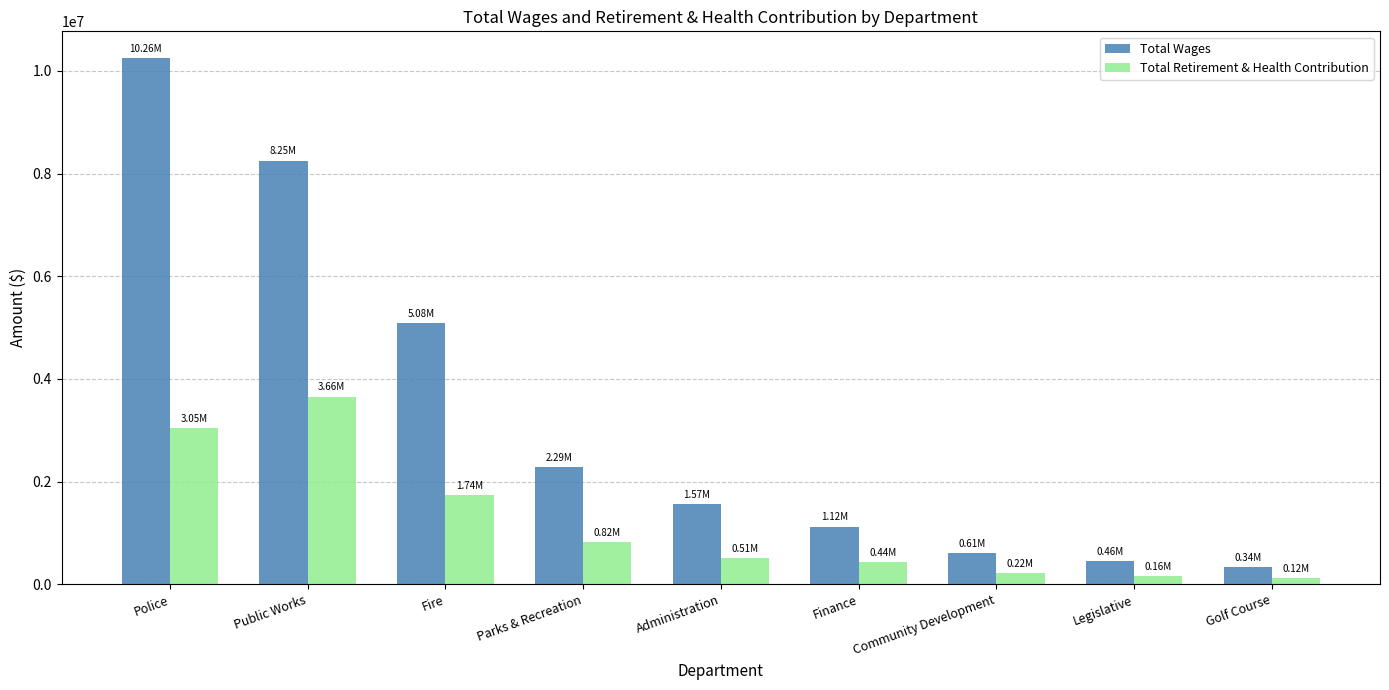

What is the label of the 3rd bar from the left?

Fire